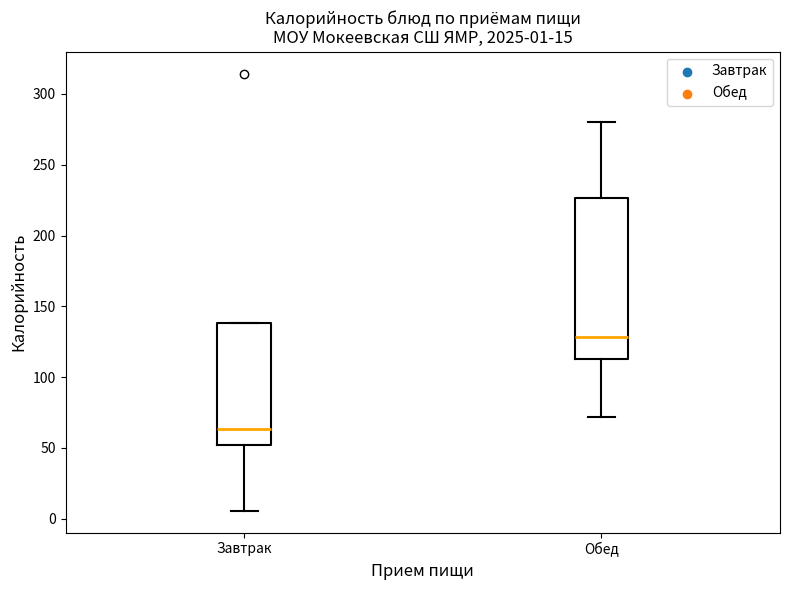

Which box is the tallest, from its lower edge to its upper edge?

Обед